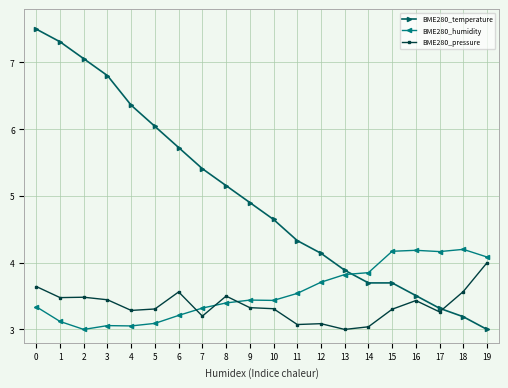

Which series has the largest range (max minus min)?

BME280_temperature